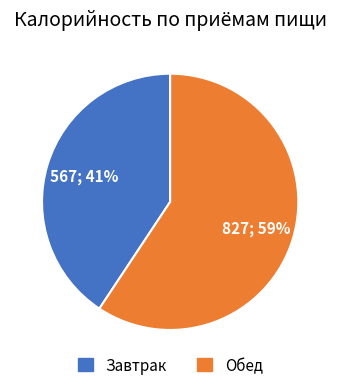

Is the sum of Обед and Завтрак greater than half?

Yes